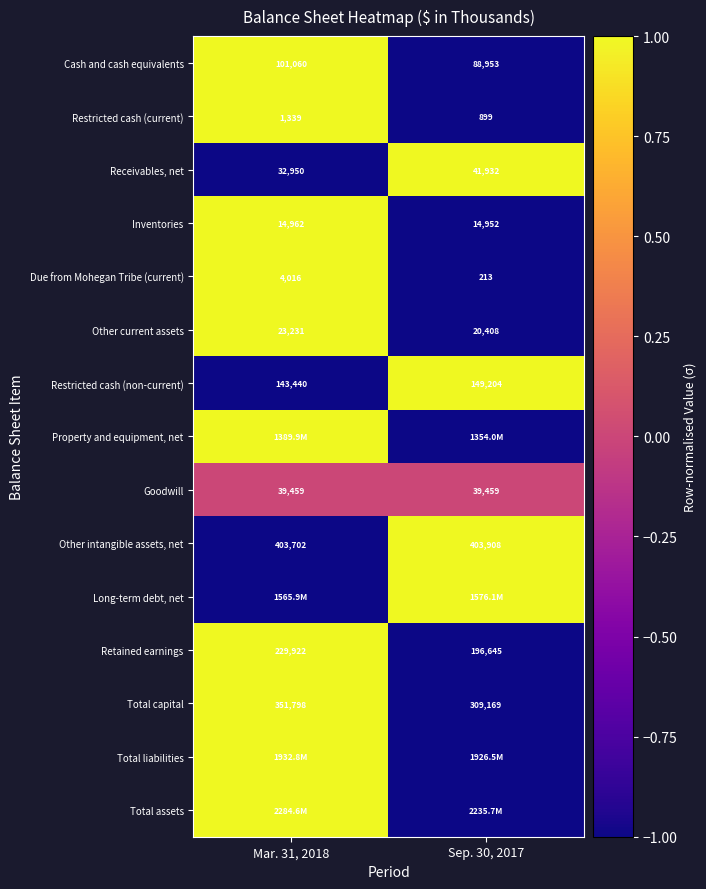

Which category has the lowest value in the Other current assets series?

Sep. 30, 2017